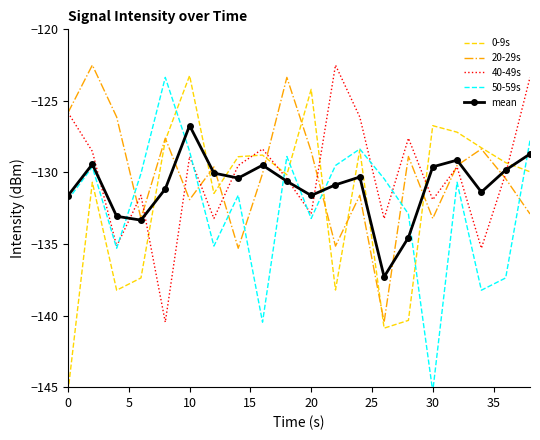

At which label does mean reach its peak?

10